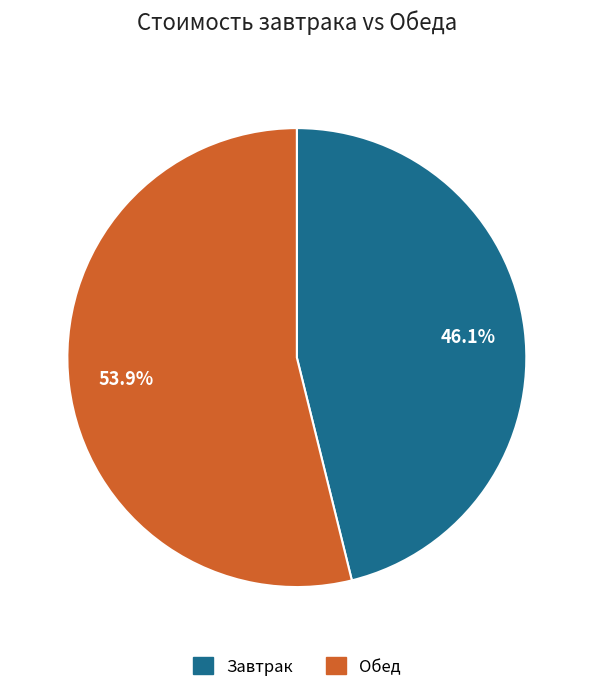

What percentage do Завтрак and Обед together represent?

100.0%